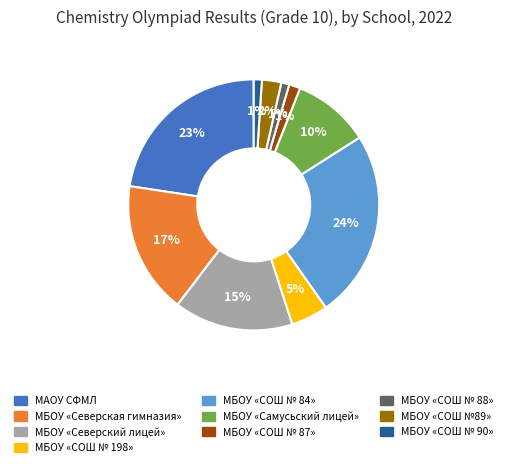

To the nearest percent, what is the difference between the largest and smallest slice percentages?

23%